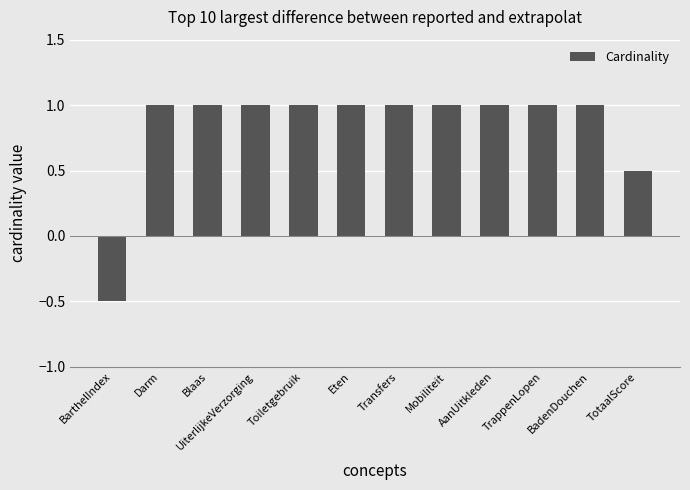

The chart shows a value of 0.6 at Eten. True or false?

False